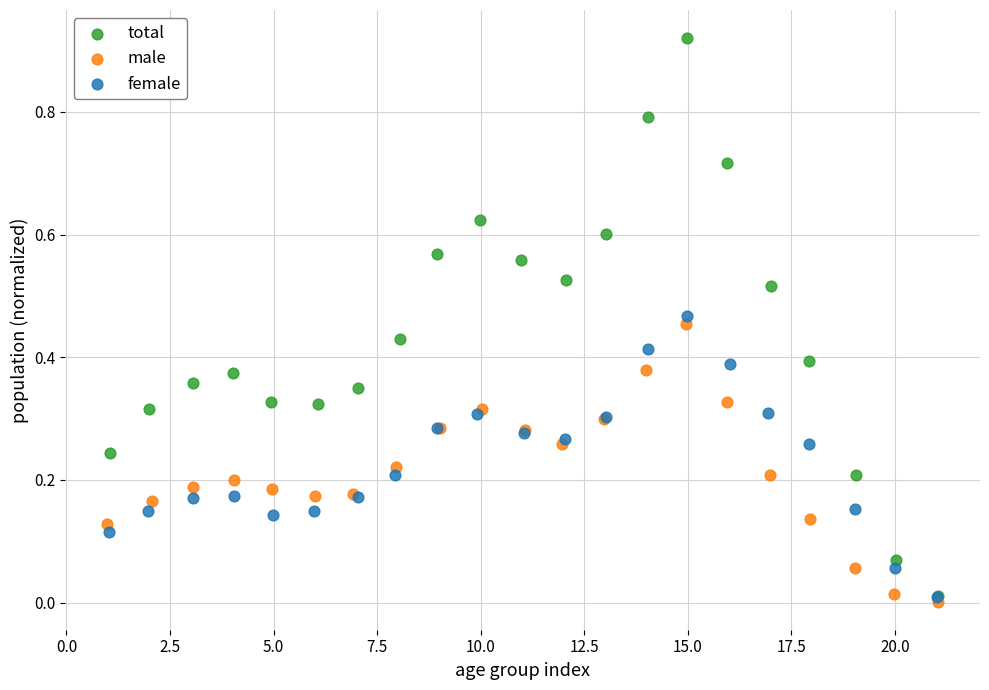

Which series reaches the maximum Y coordinate?

total